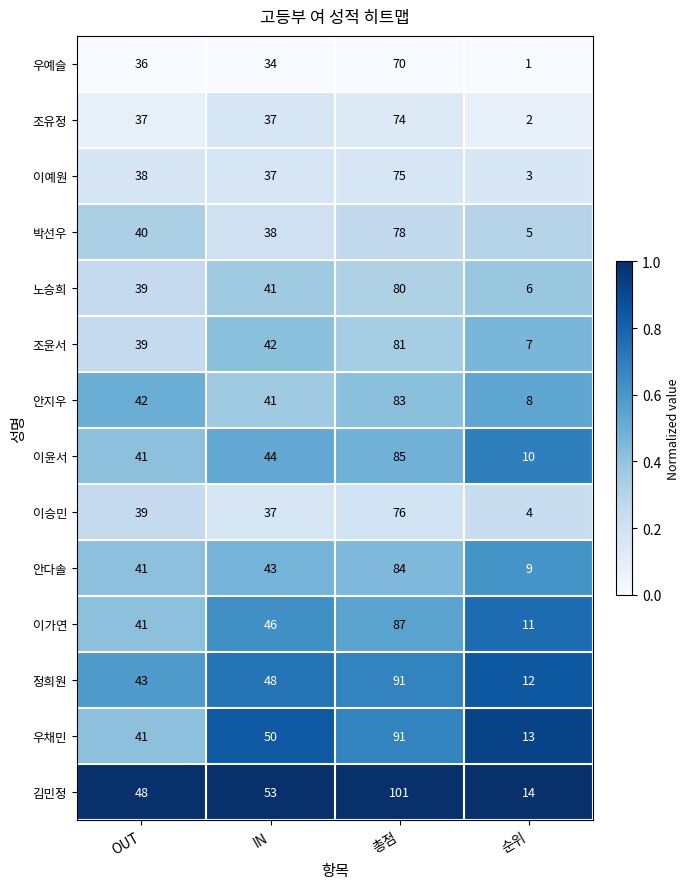

At which category does the chart reach its minimum across all series?

순위